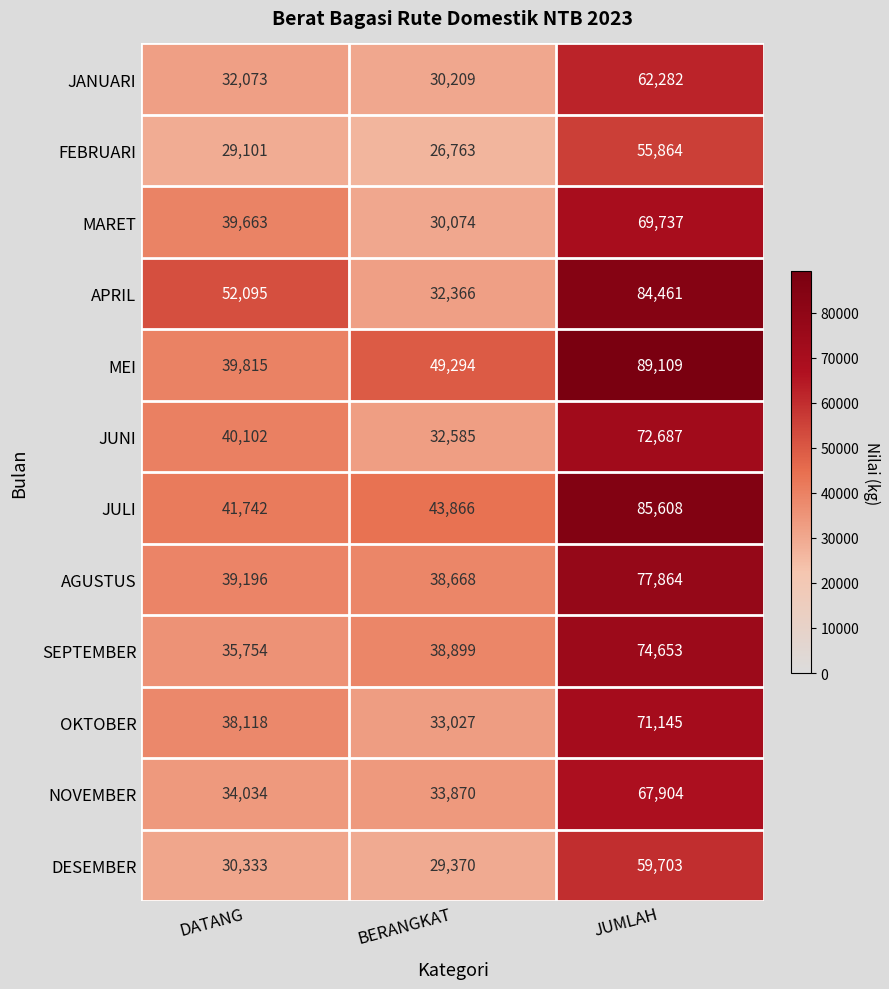

What is the sum of all MARET values?

139474